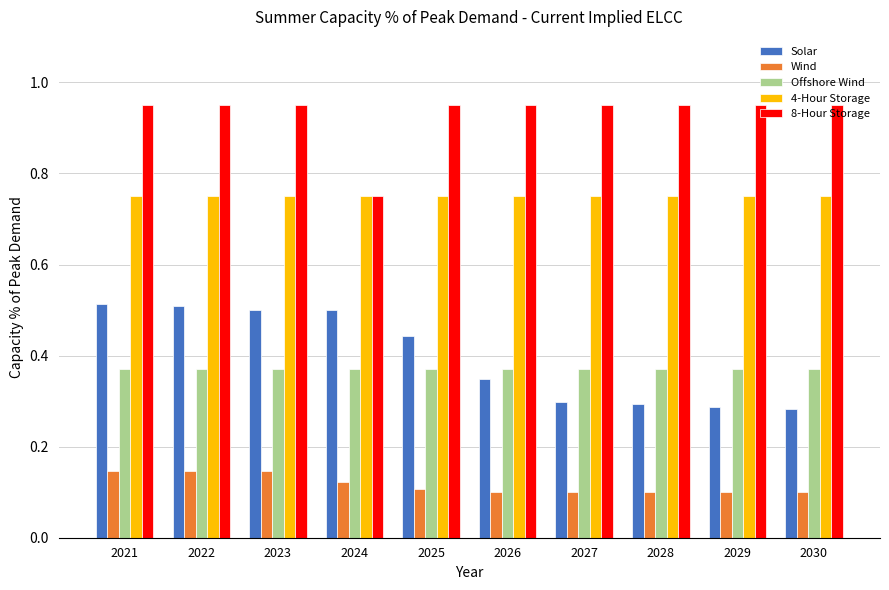

True or false: Solar has a value of 0.8 at 2023.

False